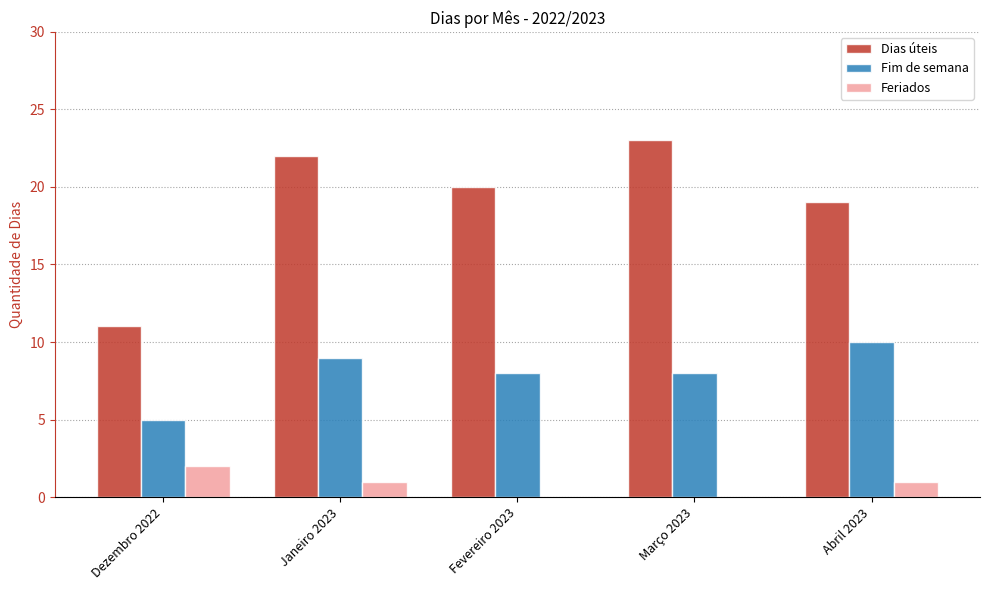

What is the highest value of the Fim de semana series?

10